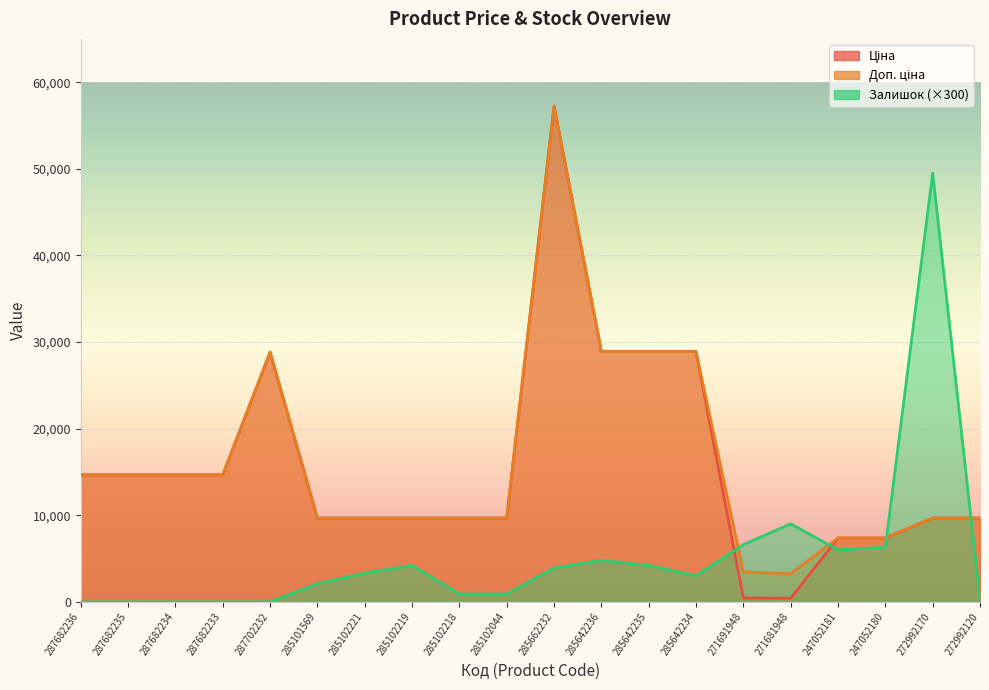

At which category is the sum across all series the highest?

285662232